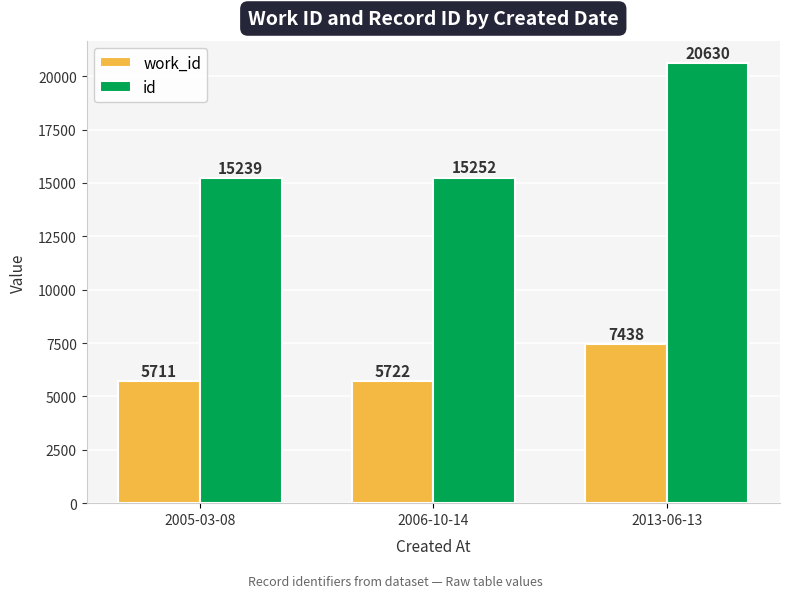

At which label is id closest to 17934?

2006-10-14